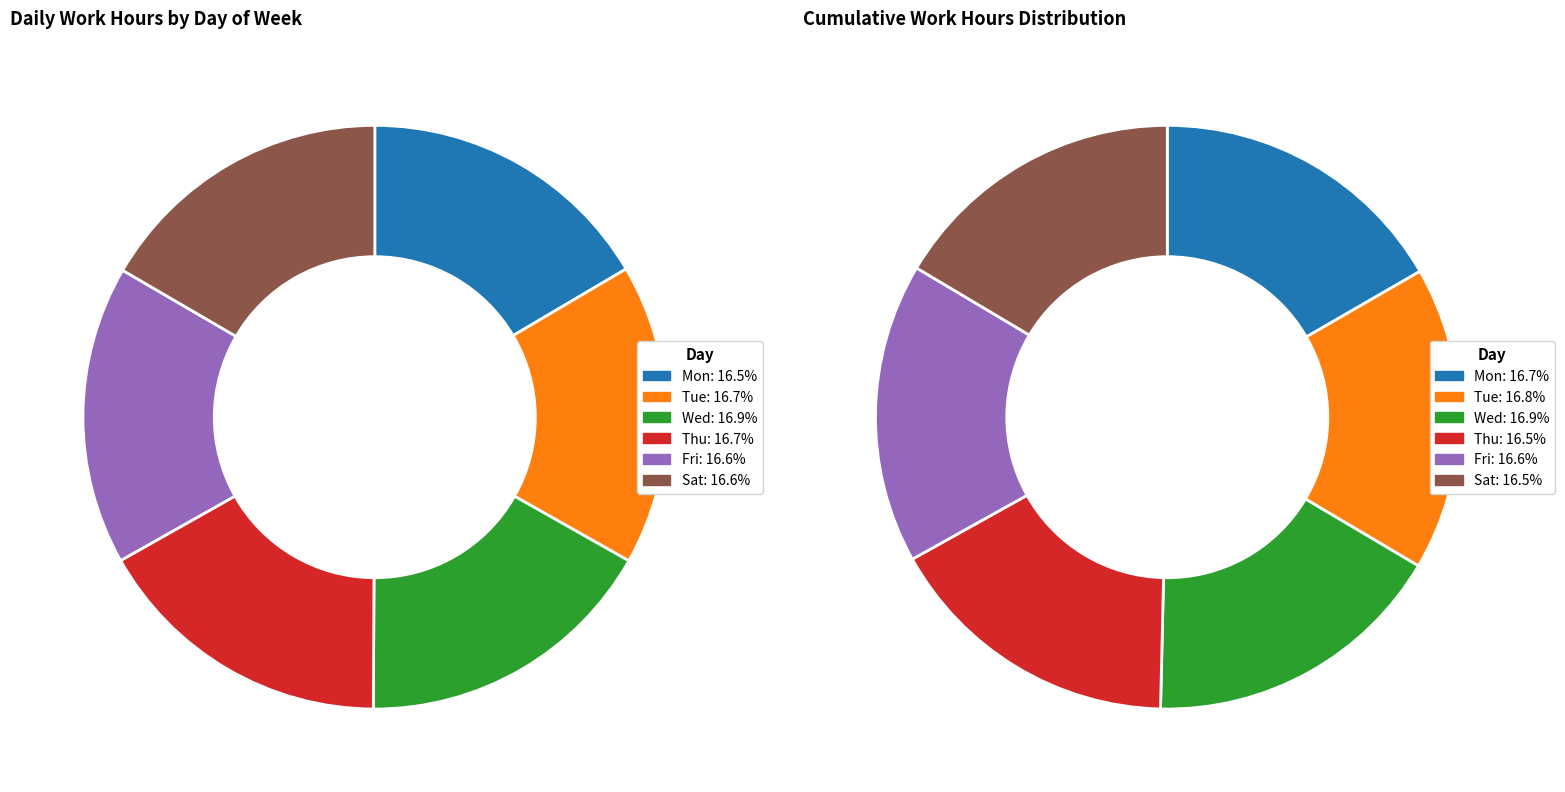

Which category has the biggest portion of the pie?

Wed